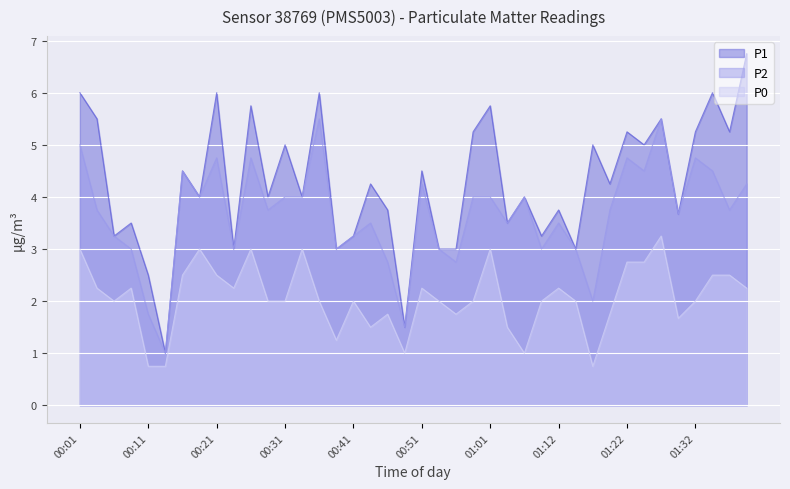

Between 00:48 and 01:01, which is larger?

01:01